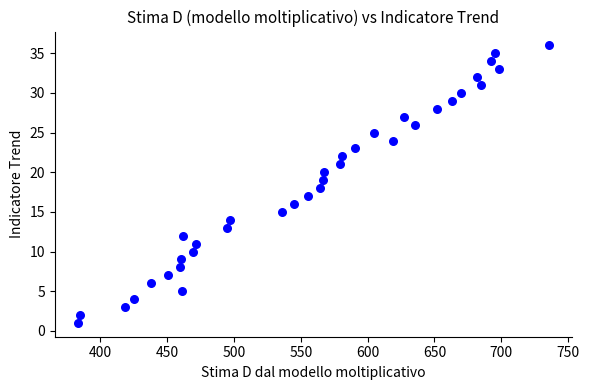

What is the range of Y values (max minus min)?

35